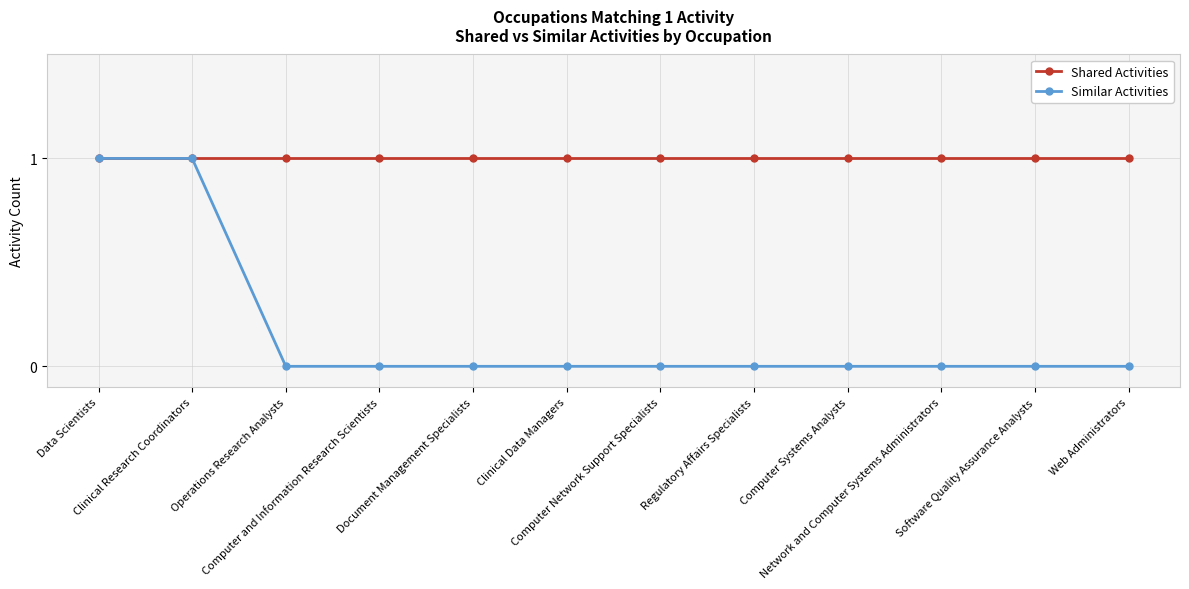

What is the label of the 2nd point from the right?

Software Quality Assurance Analysts